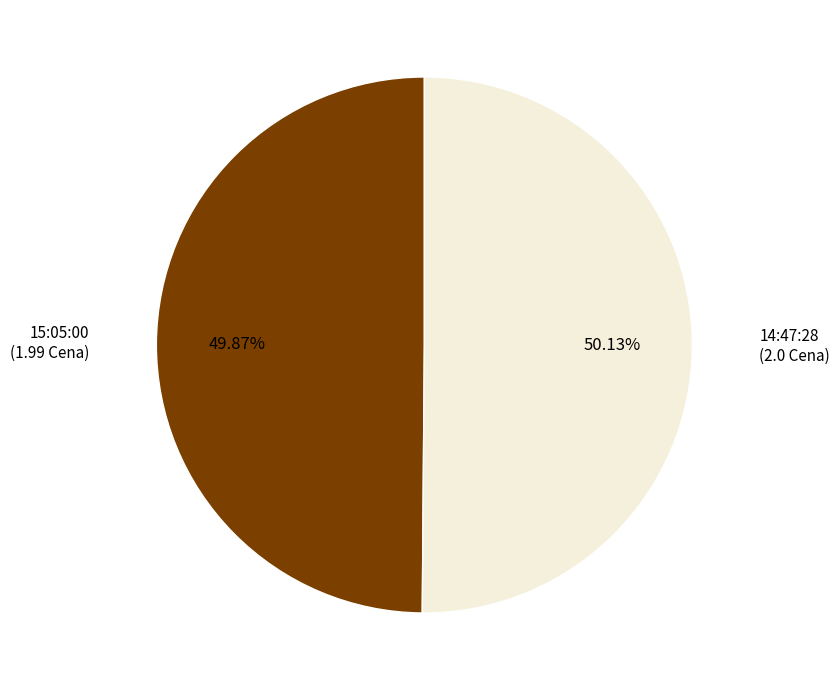

To the nearest percent, what is the combined percentage of 14:47:28 and 15:05:00?

100%